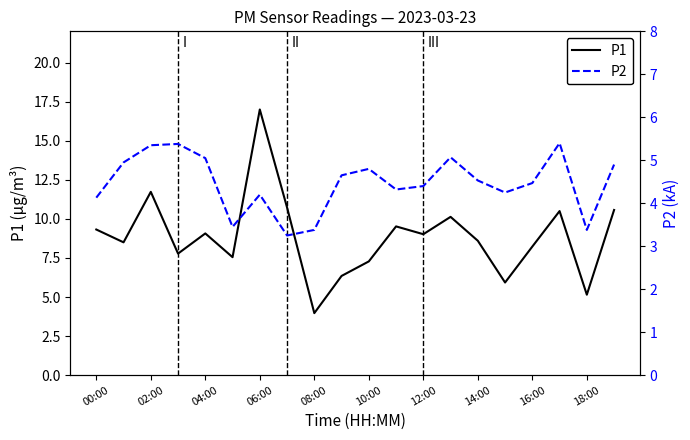

What is the difference between the maximum and minimum values in the P1 series?

13.0